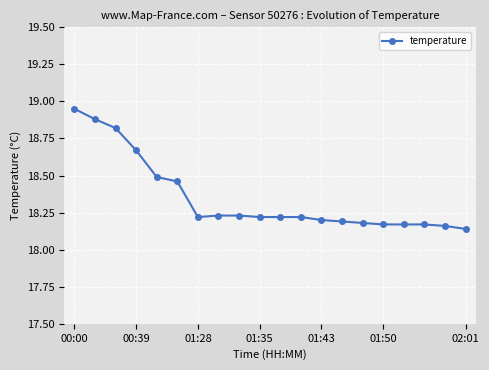

What is the difference between the second highest and second lowest values?

0.7